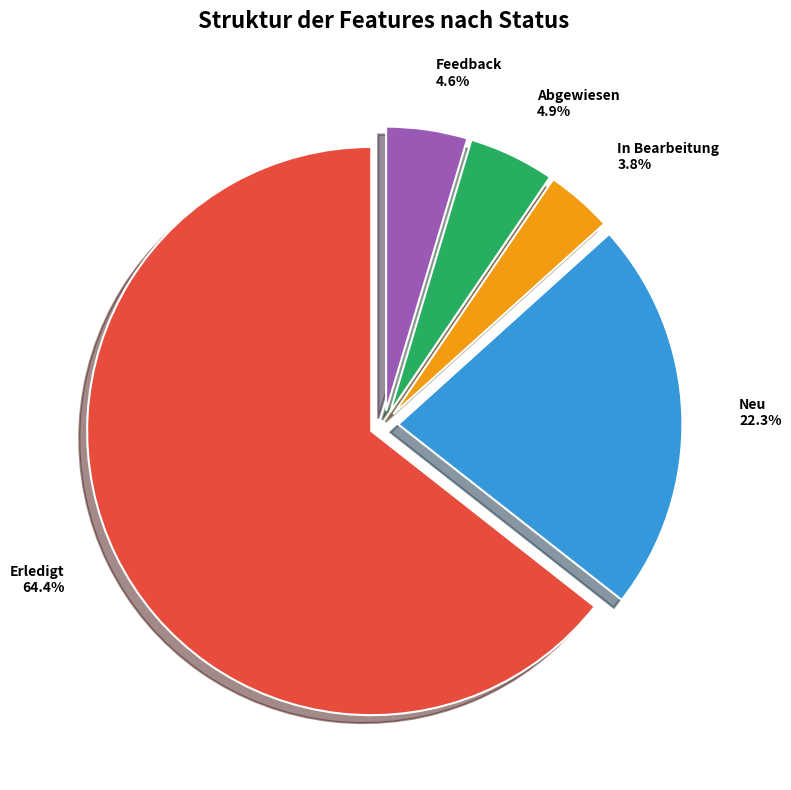

Combined, do Feedback and Abgewiesen account for over 50%?

No